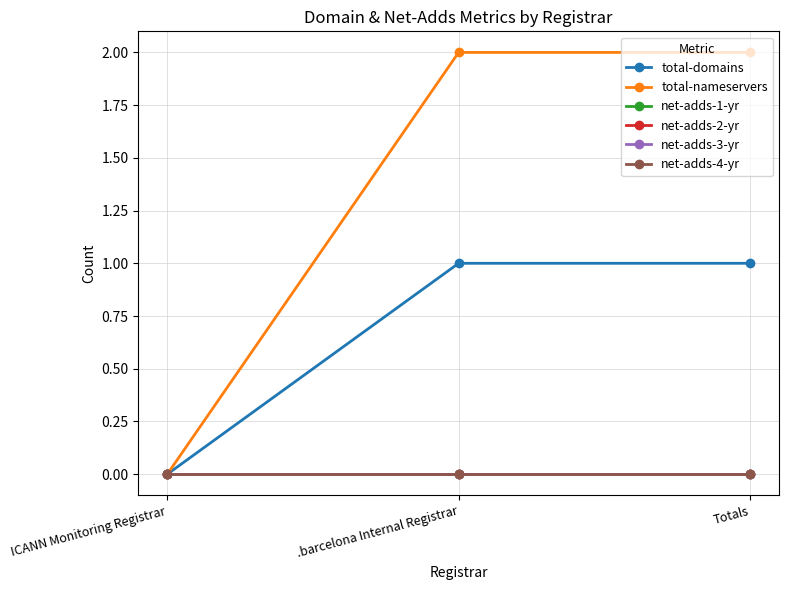

What is the difference between the highest and lowest values at .barcelona Internal Registrar?

2